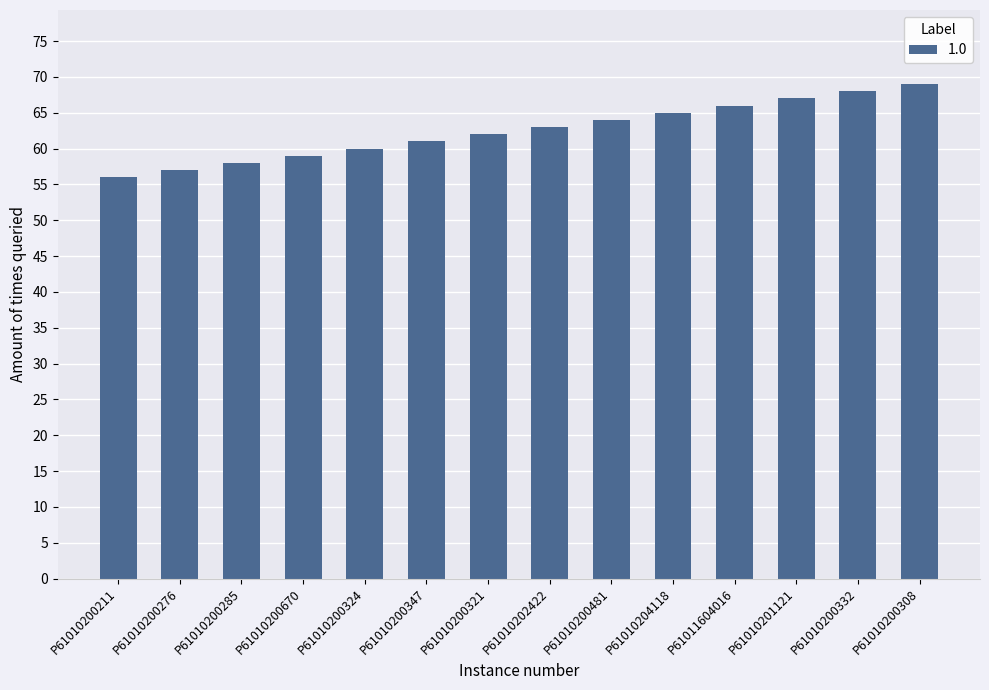

List the labels in order of value, smallest first.

P61010200211, P61010200276, P61010200285, P61010200670, P61010200324, P61010200347, P61010200321, P61010202422, P61010200481, P61010204118, P61011604016, P61010201121, P61010200332, P61010200308